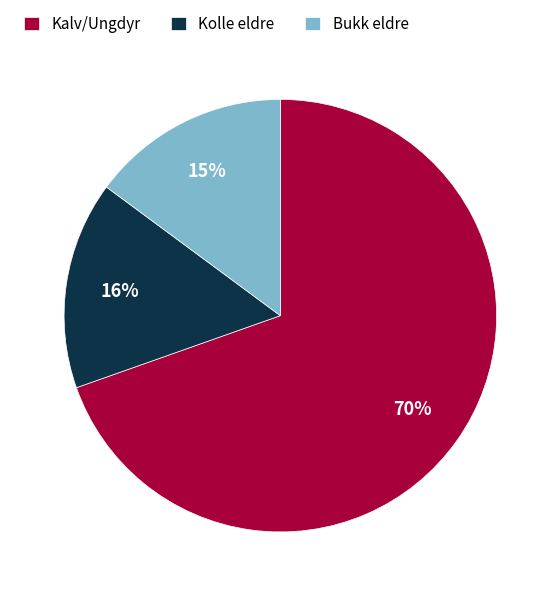

To the nearest percent, what portion does Kolle eldre represent?

16%